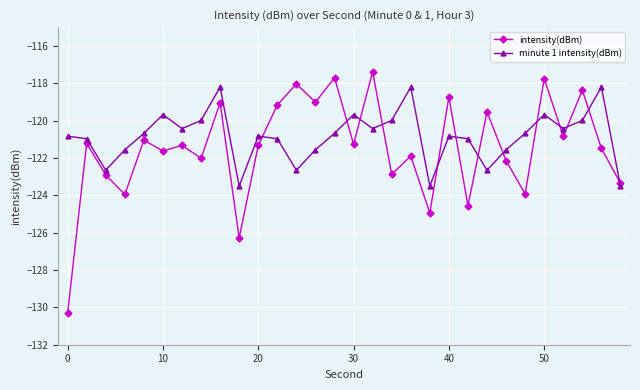

True or false: minute 1 intensity(dBm) has more than 0 points higher than both neighbors.

True